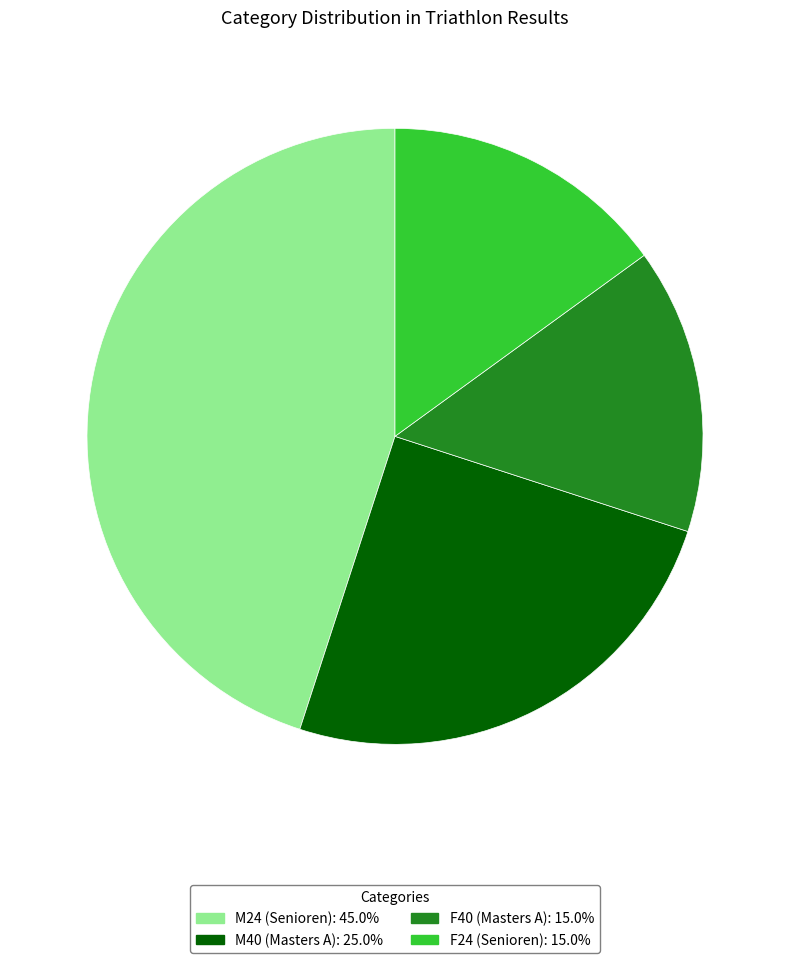

True or false: M40 (Masters A) accounts for 25% of the total.

True